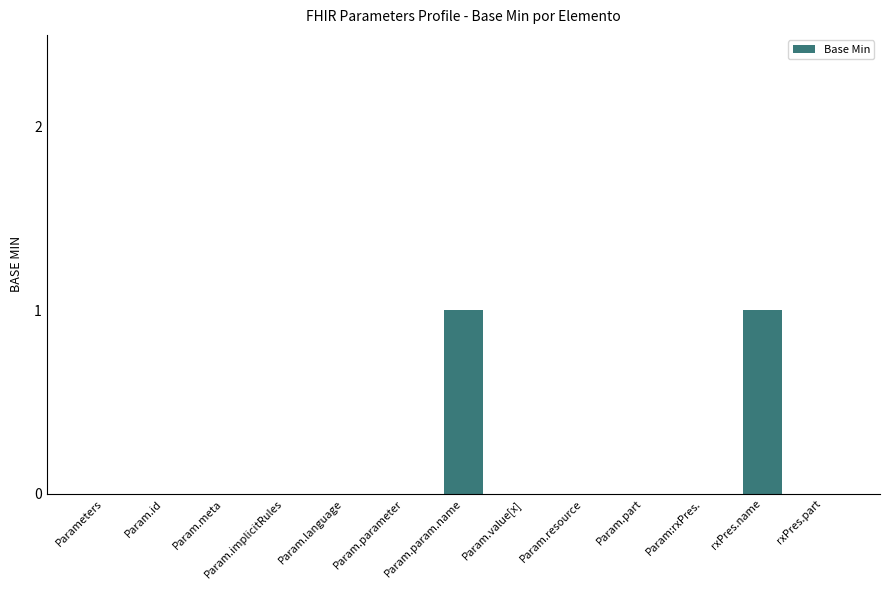

True or false: the data shows 0 at Param.id.

True